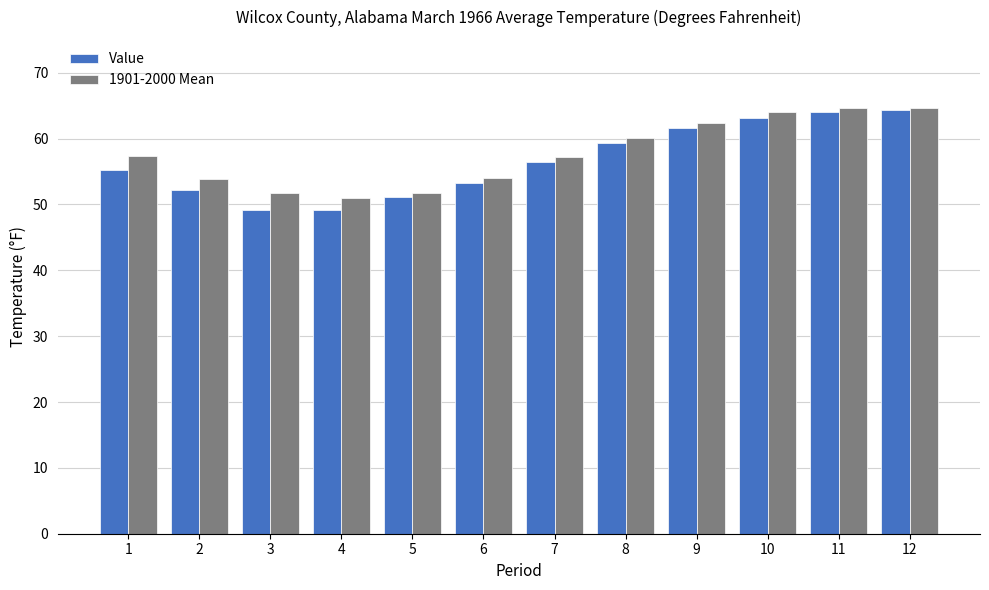

What is the highest value of the Value series?

64.4